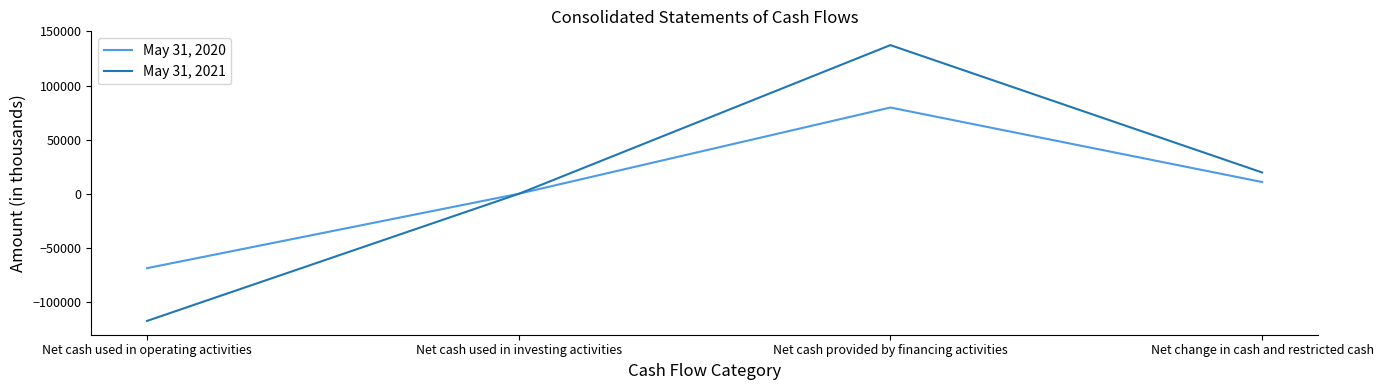

What is the sum of the May 31, 2021 values at Net cash provided by financing activities and Net change in cash and restricted cash?

156997